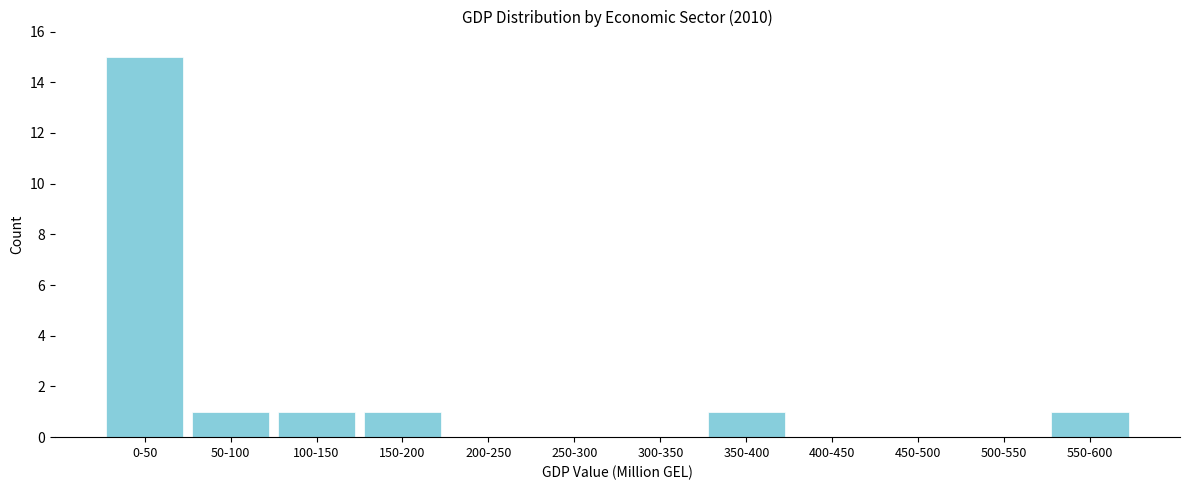

Reading left to right, list all the values displayed in this chart.

0-50=15	50-100=1	100-150=1	150-200=1	200-250=0	250-300=0	300-350=0	350-400=1	400-450=0	450-500=0	500-550=0	550-600=1